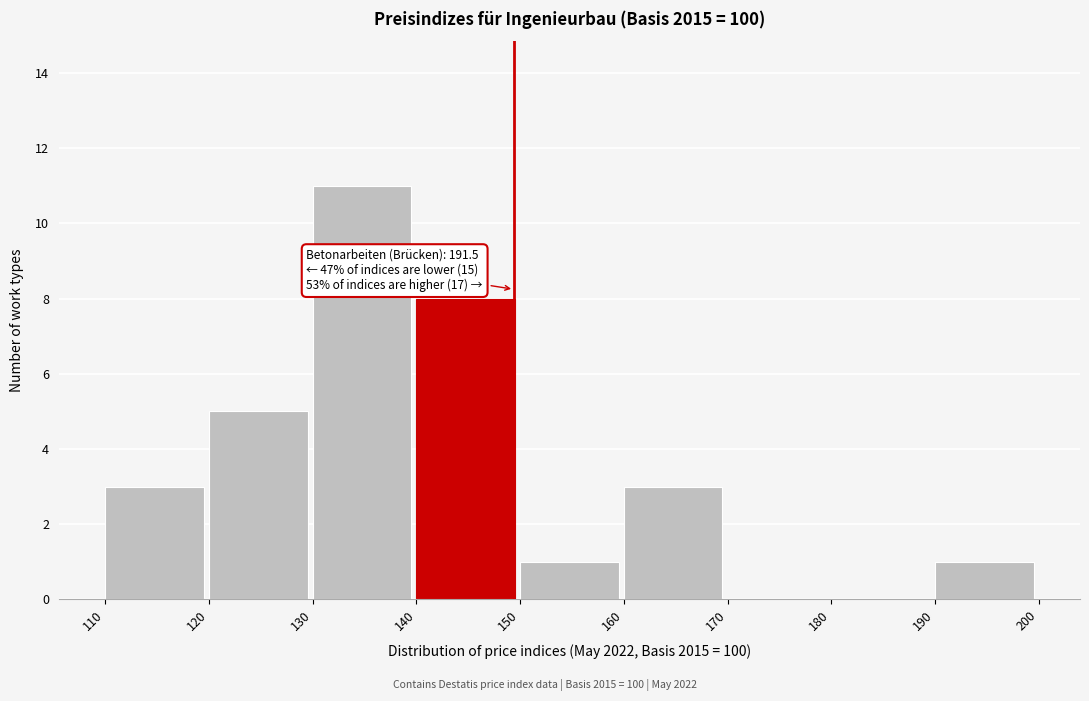

Which range on the x-axis has the tallest bar?

130 to 140